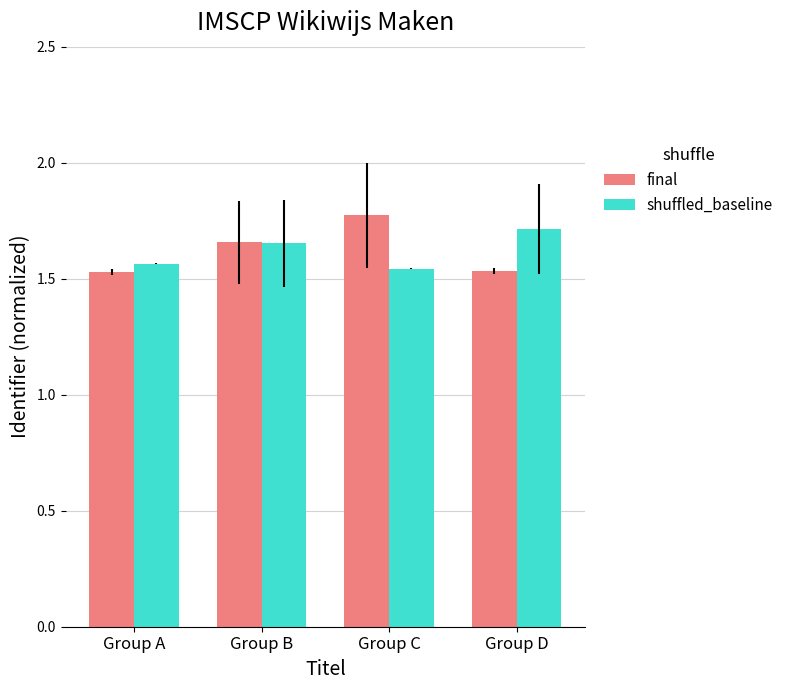

What are all the series names shown in the legend?

final, shuffled_baseline